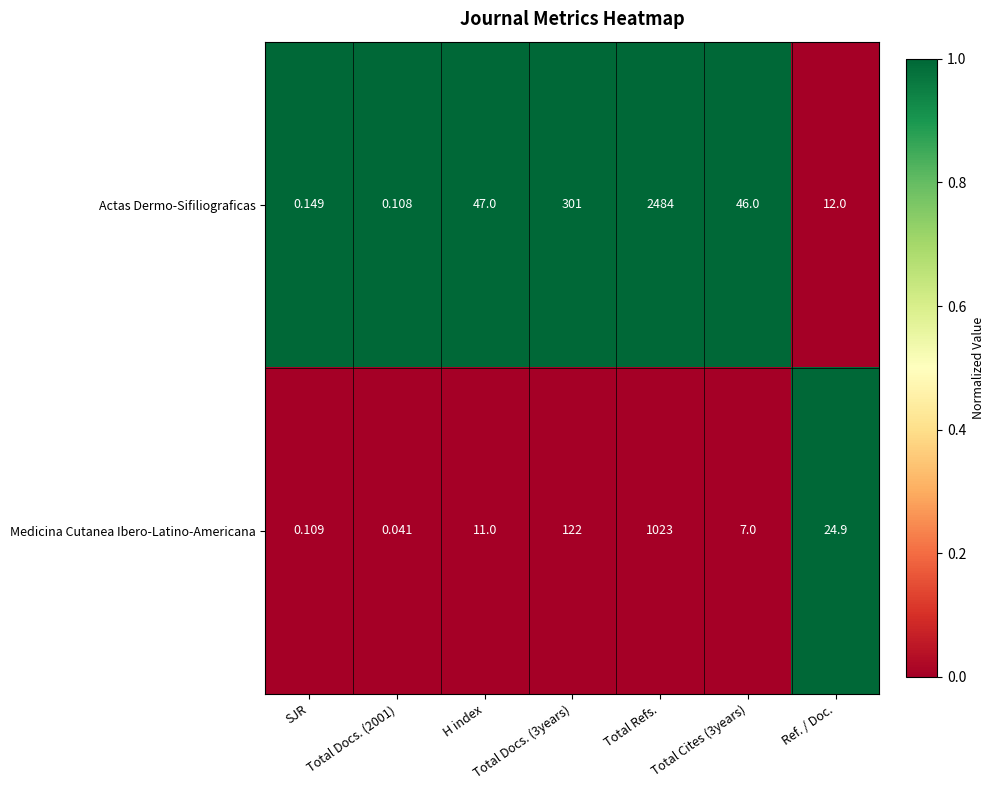

Which series has the widest spread of values?

Actas Dermo-Sifiliograficas